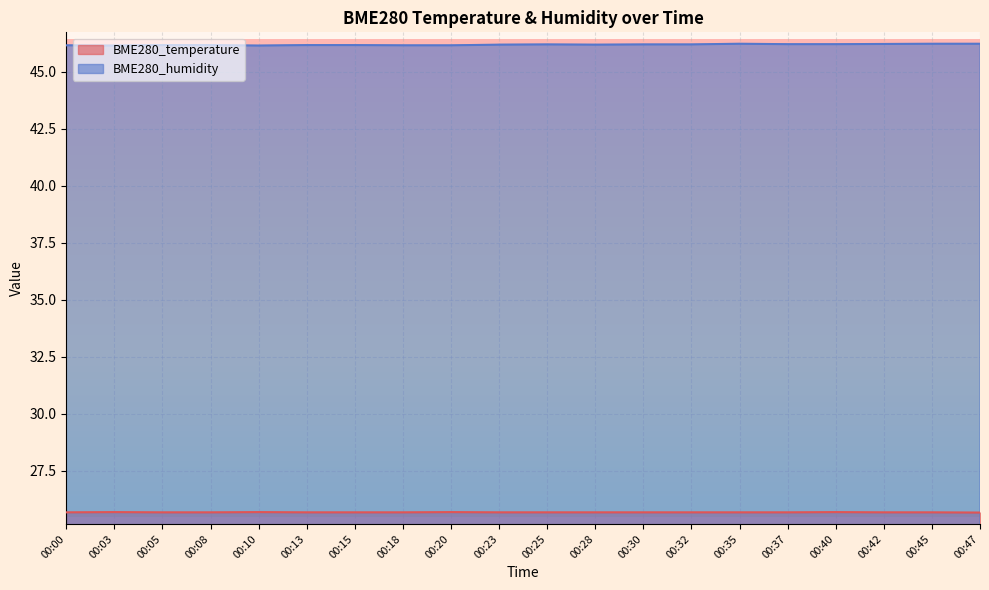

What is the spread (max minus min) of values at 00:20?

20.5